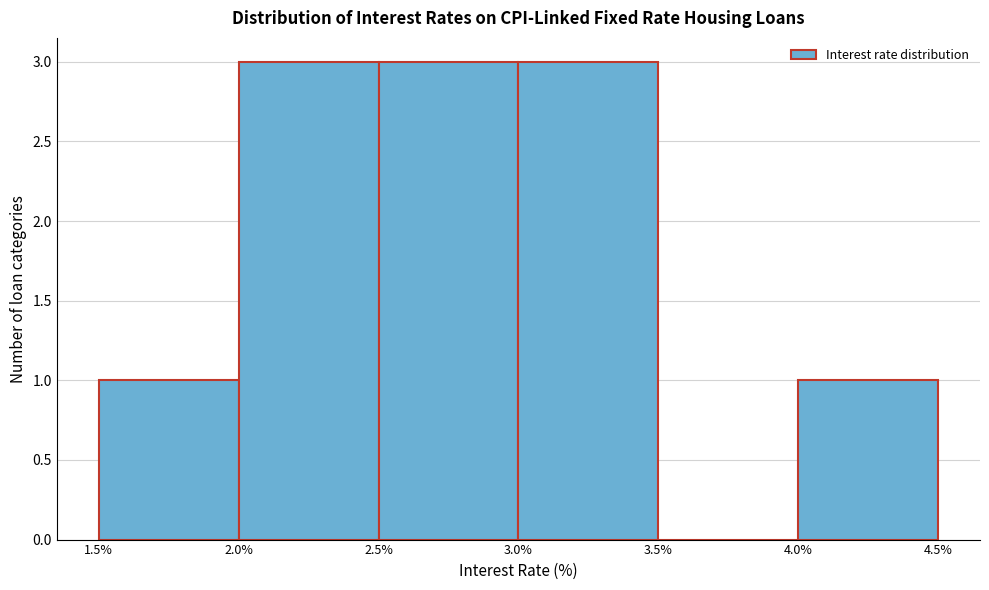

What is the height of the bar covering 3.0% to 3.5% on the x-axis? The values are not printed on the chart, so give them approximately, as read against the axis.

3